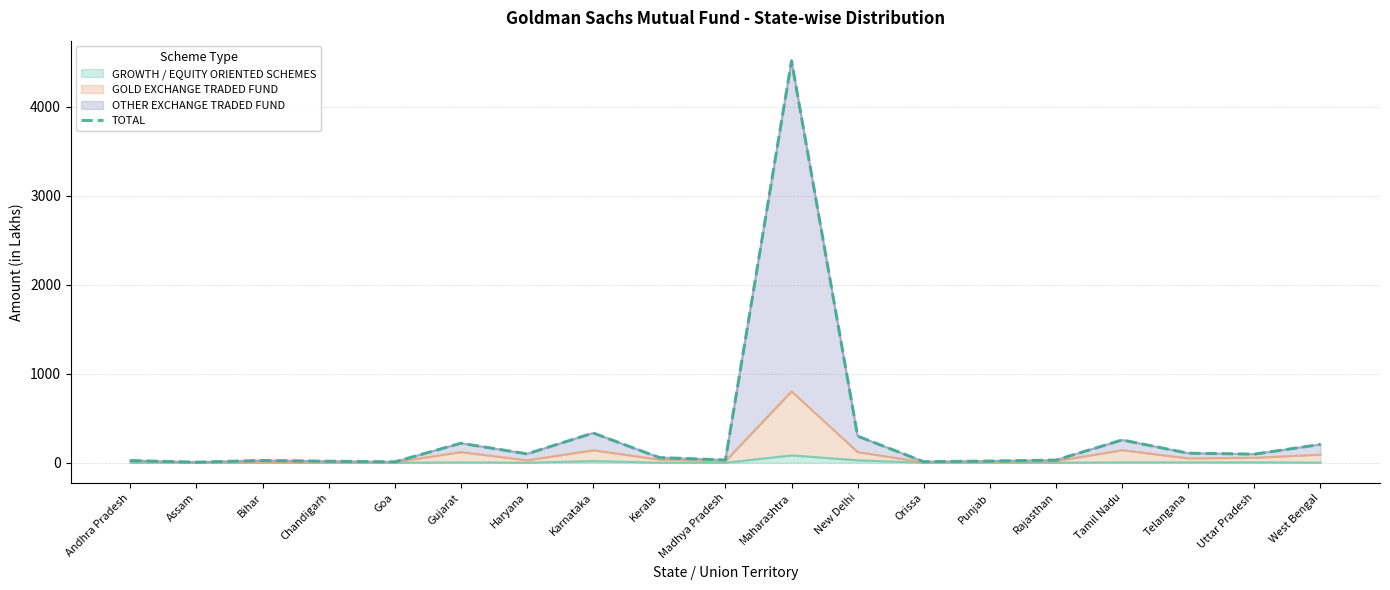

Read the value at Haryana.

99.4